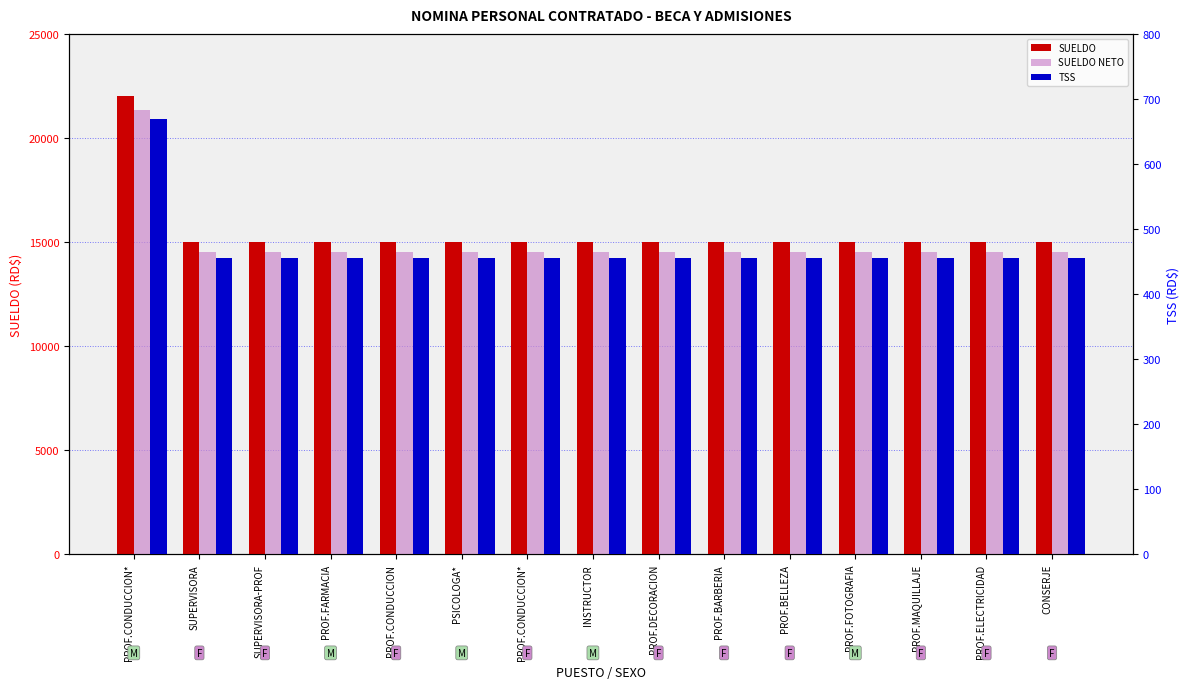

What is the difference between the maximum and minimum values in the TSS series?

212.8